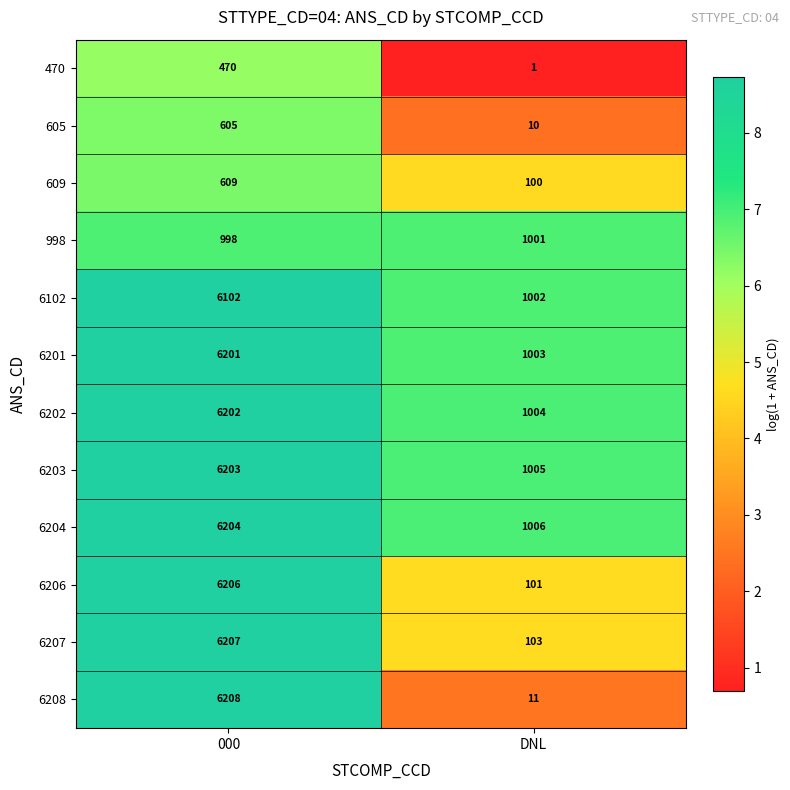

What is the sum of the 609 values at 000 and DNL?

709